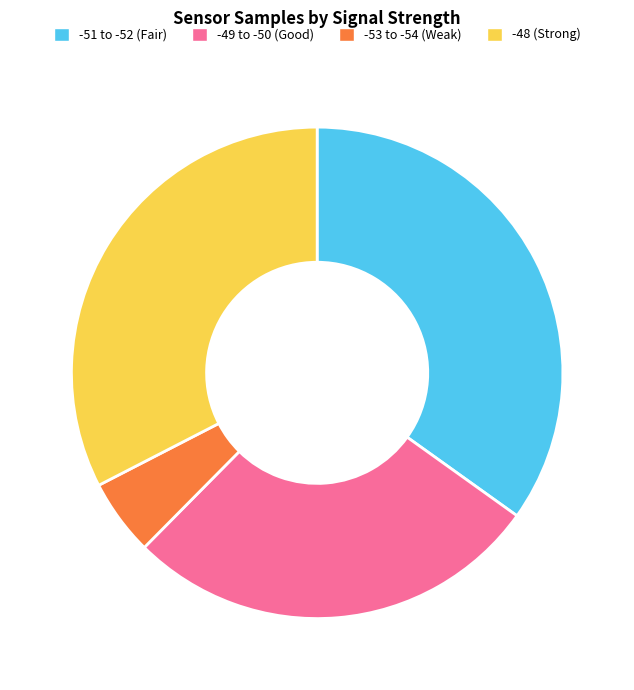

Is there any slice that represents more than half of the pie?

No